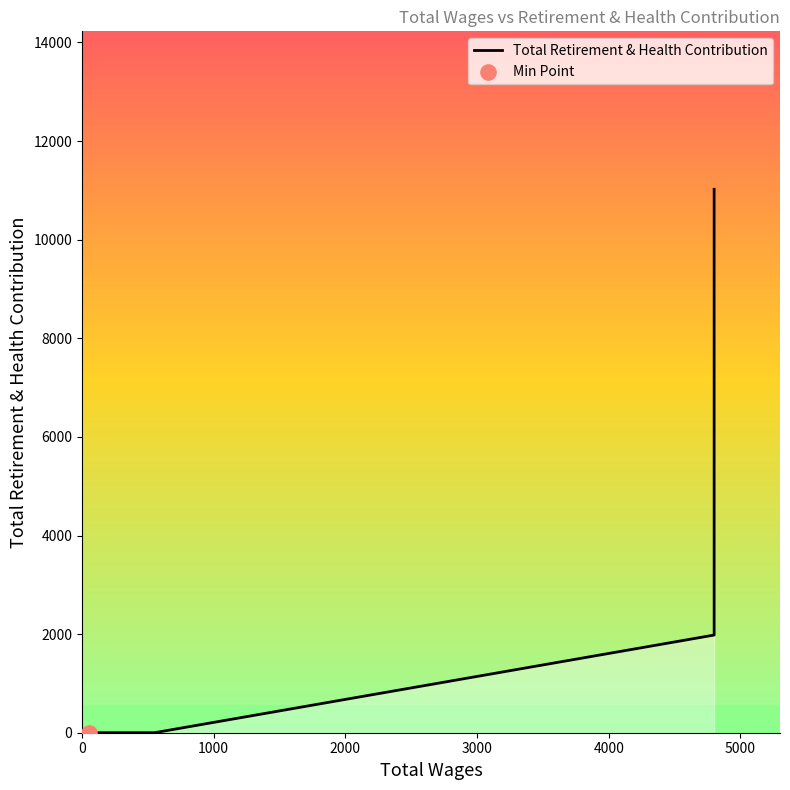

Which has a higher value, 4000 or 2000?

4000